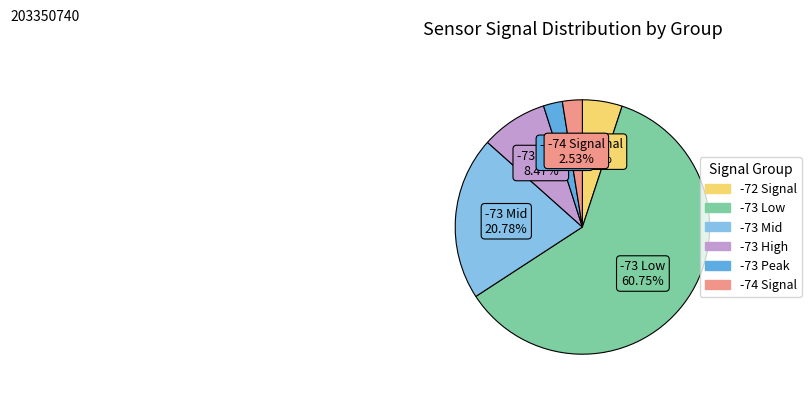

What is the ratio of the value at -73 Low to the value at -72 Signal?

12.0